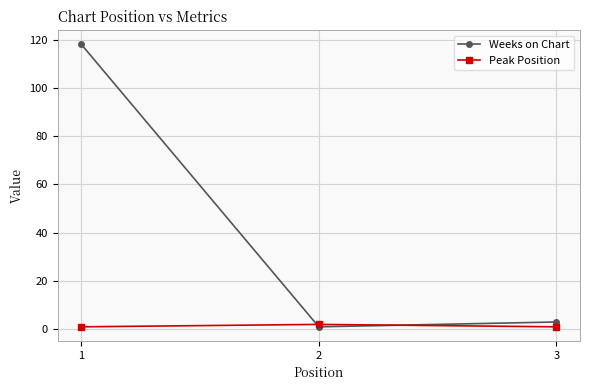

Reading left to right, transcribe all the data shown in this chart.

Weeks on Chart: 1=118	2=1	3=3
Peak Position: 1=1	2=2	3=1